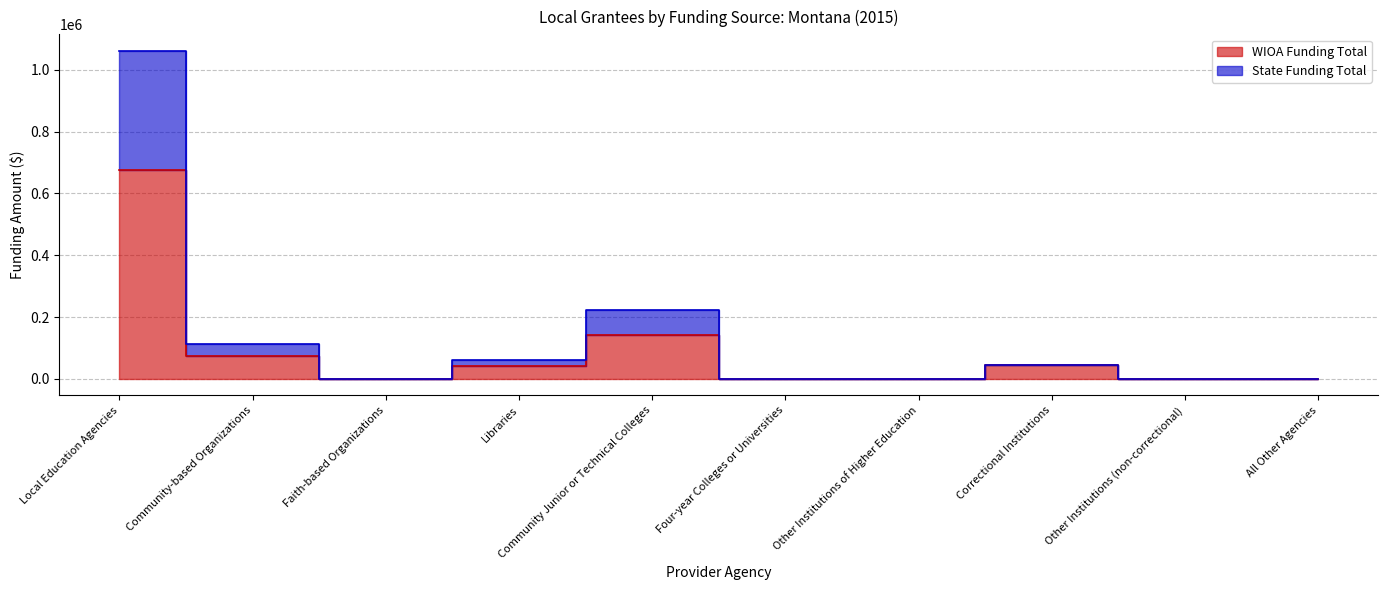

At which category is the sum across all series the highest?

Local Education Agencies